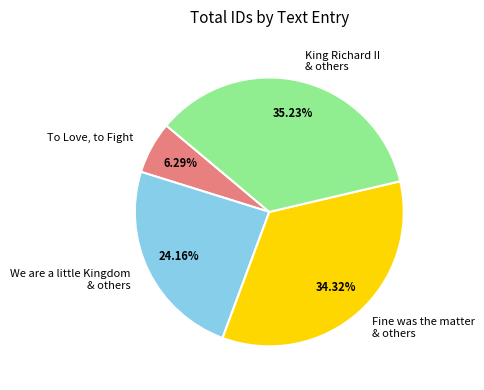

Approximately how many times larger is the value at To Love, to Fight compared to We are a little Kingdom & others?

0.3